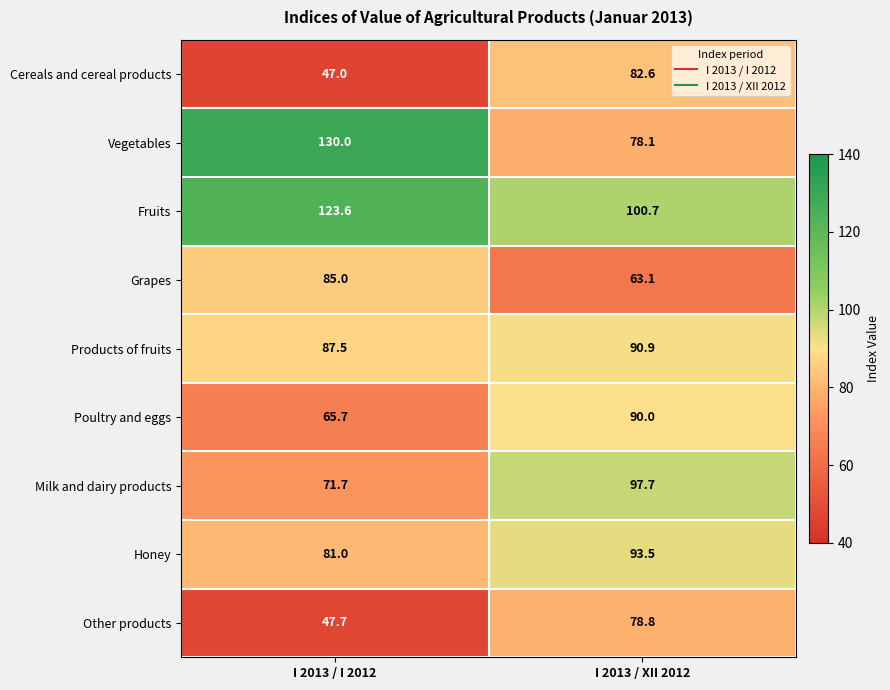

Where is Fruits nearest to the value 112?

I 2013 / XII 2012